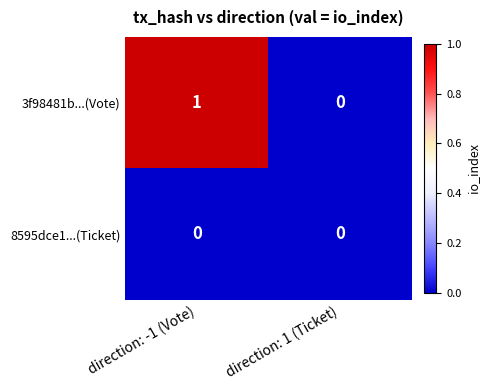

Reading left to right, list all the values displayed in this chart.

3f98481b...(Vote): direction: -1 (Vote)=1	direction: 1 (Ticket)=0
8595dce1...(Ticket): direction: -1 (Vote)=0	direction: 1 (Ticket)=0